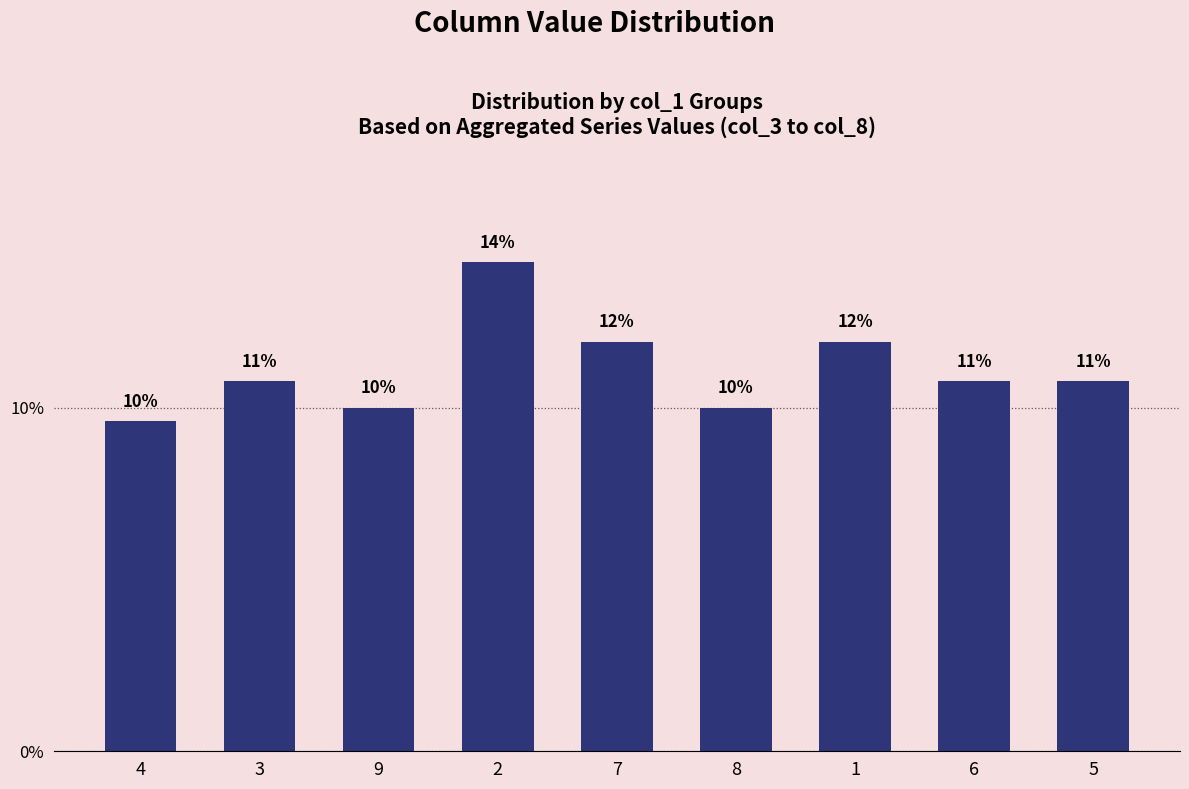

Does the chart contain any negative values?

No